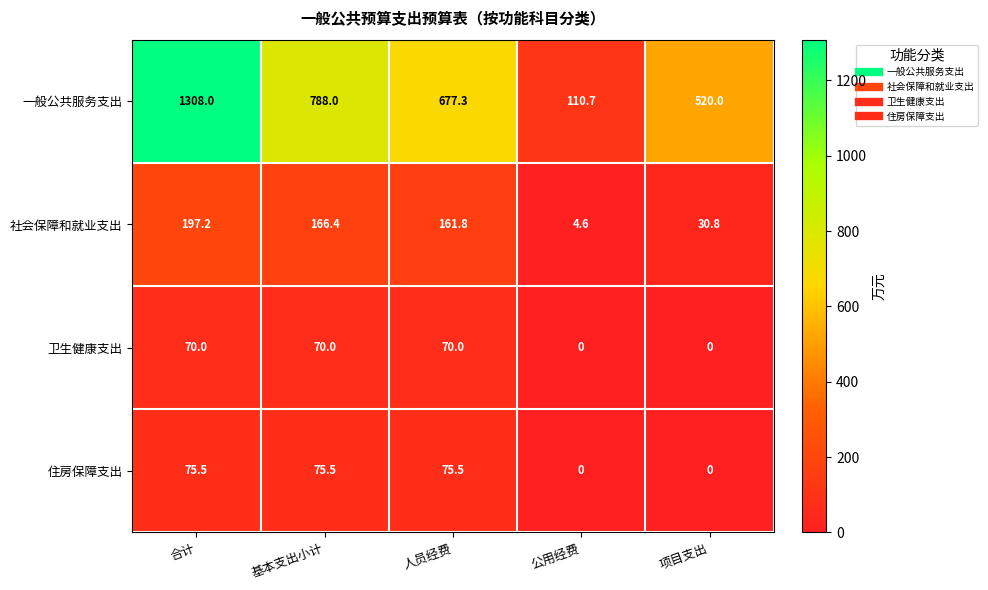

Reading left to right, what are all the values shown in this chart?

一般公共服务支出: 合计=1308.0	基本支出小计=788.0	人员经费=677.3	公用经费=110.7	项目支出=520.0
社会保障和就业支出: 合计=197.2	基本支出小计=166.4	人员经费=161.8	公用经费=4.6	项目支出=30.8
卫生健康支出: 合计=70.0	基本支出小计=70.0	人员经费=70.0	公用经费=0.0	项目支出=0.0
住房保障支出: 合计=75.5	基本支出小计=75.5	人员经费=75.5	公用经费=0.0	项目支出=0.0